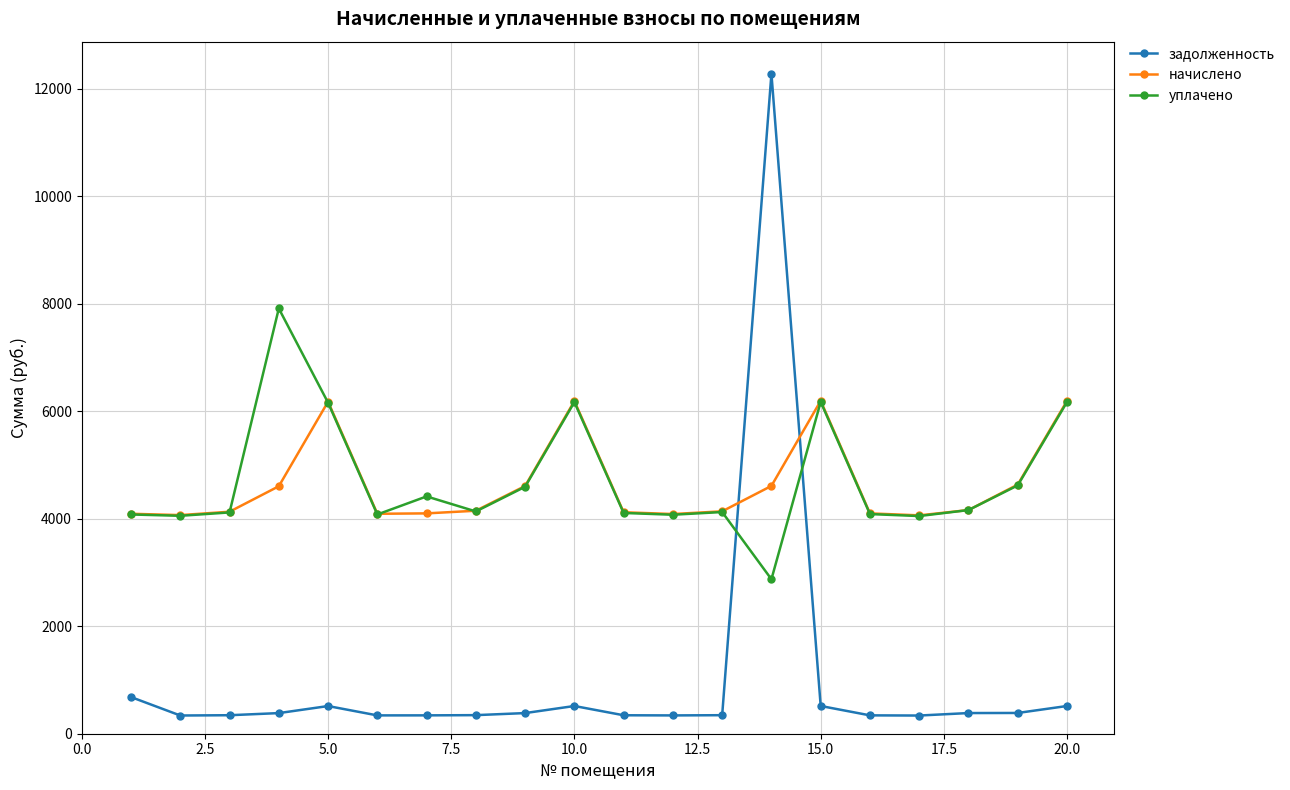

Does the chart display data point markers on the line(s)?

Yes